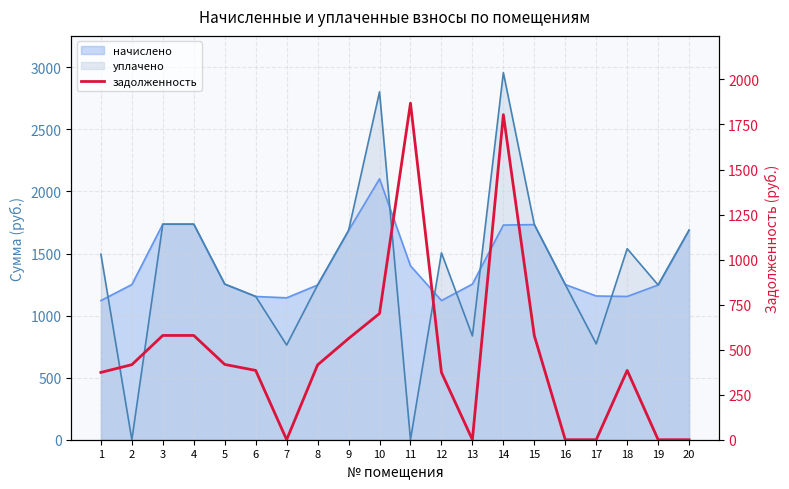

Does the chart have visible grid lines?

Yes